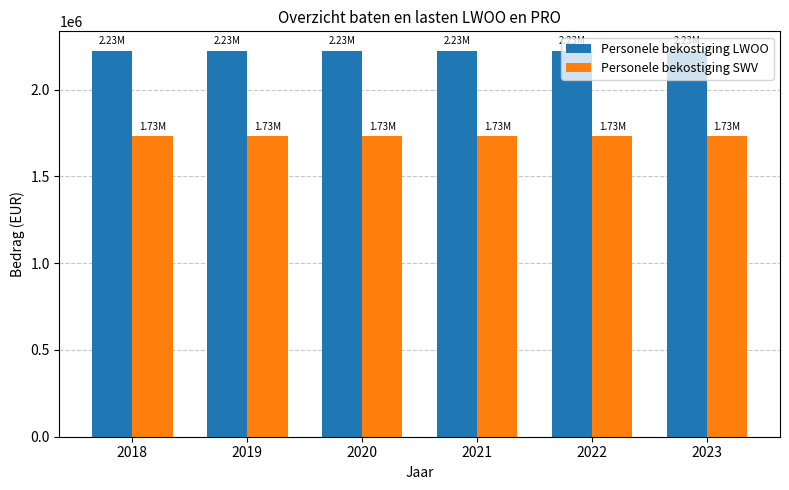

What is the total value across all series at 2023?

3959053.6